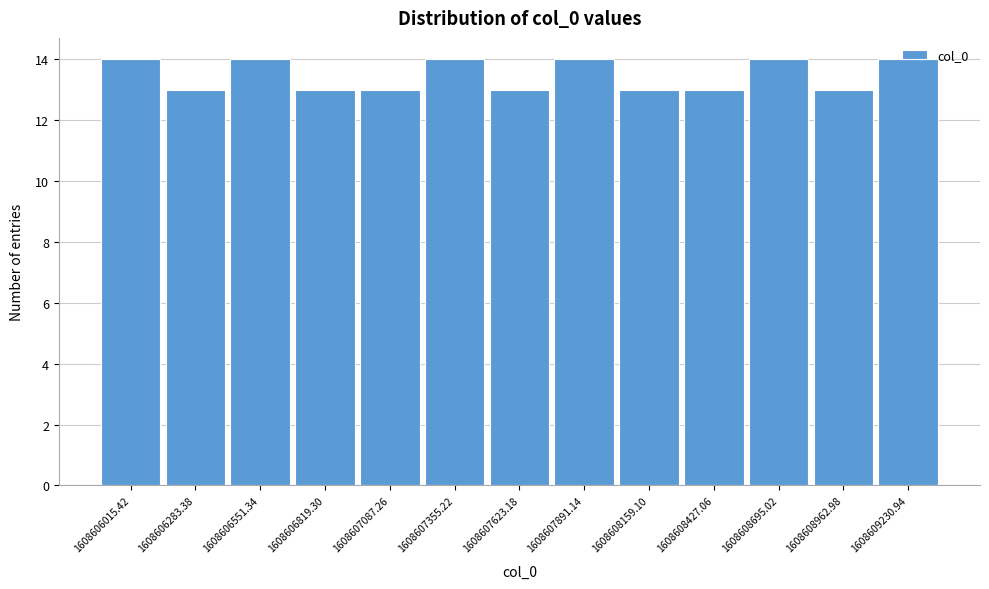

What is the greatest value displayed?

14